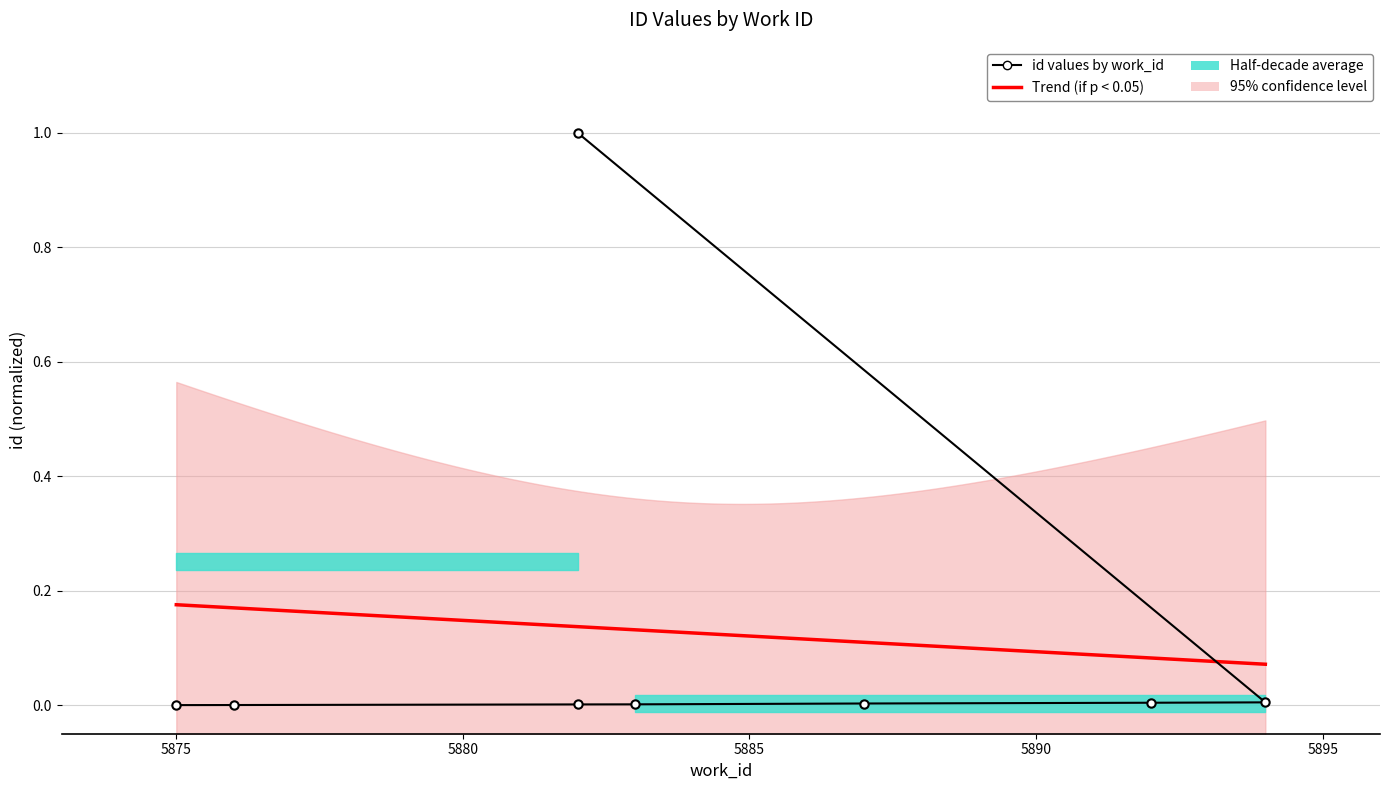

True or false: there are more than 2 points higher than both neighbors.

False